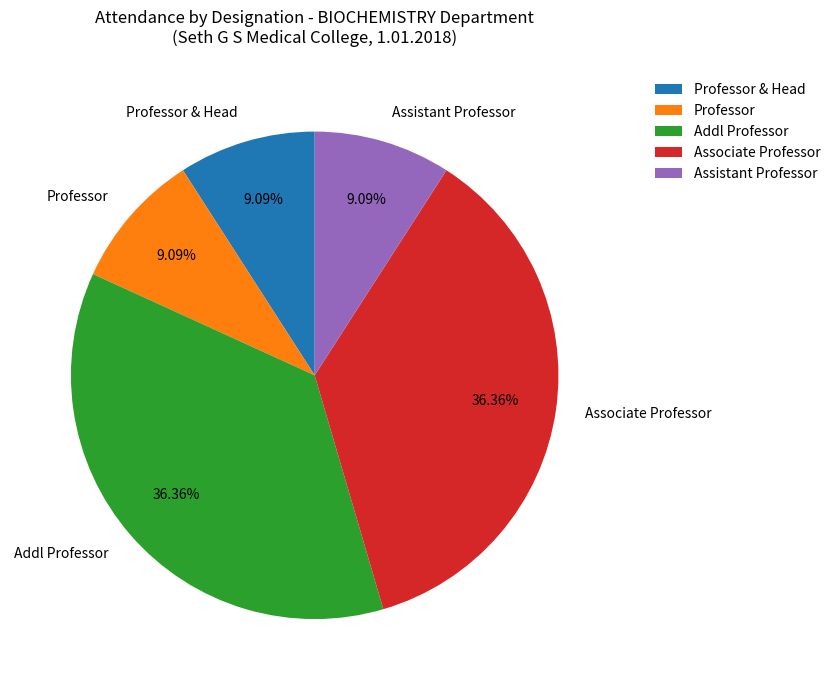

To the nearest percent, what is the combined percentage of Professor & Head and Addl Professor?

45%